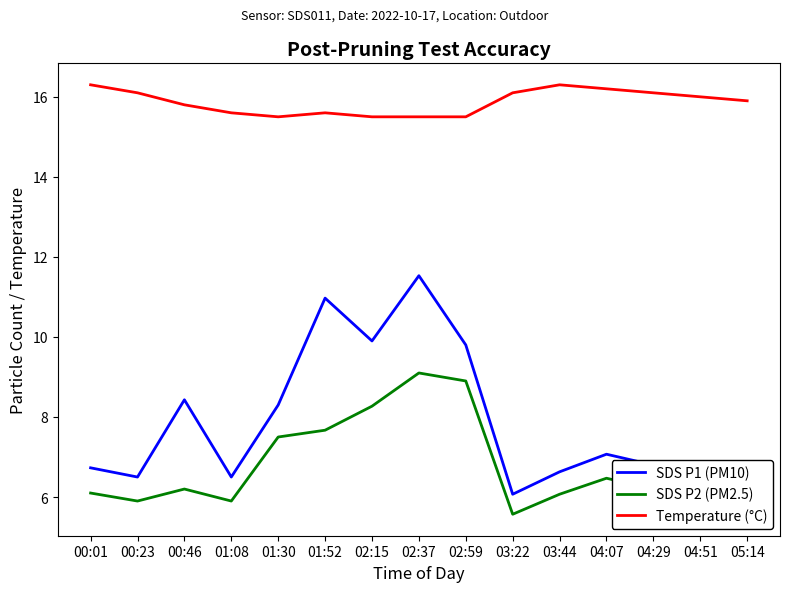

Which series has the largest total across all categories?

Temperature (°C)